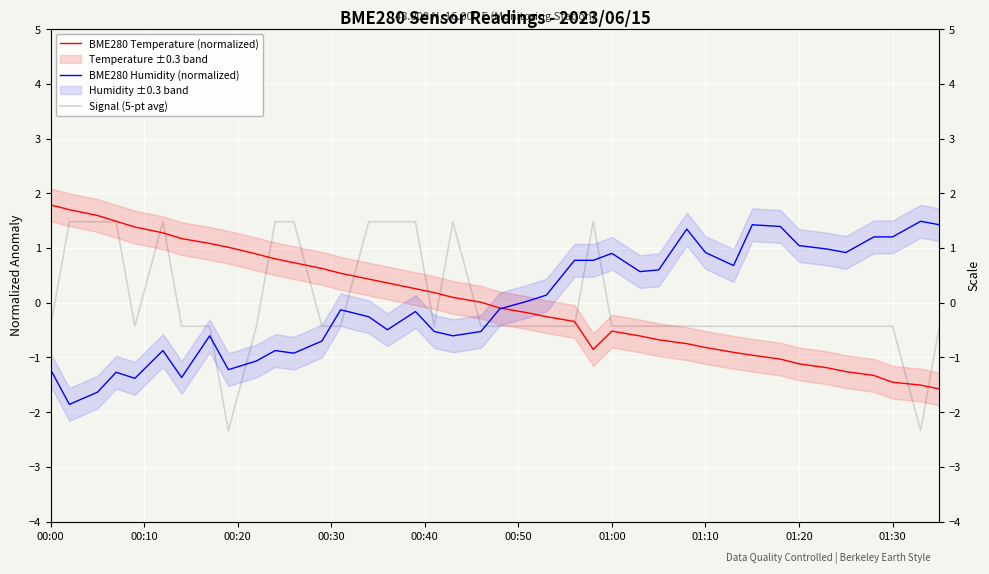

How many interior local valleys does the BME280 Humidity (normalized) series have?

10